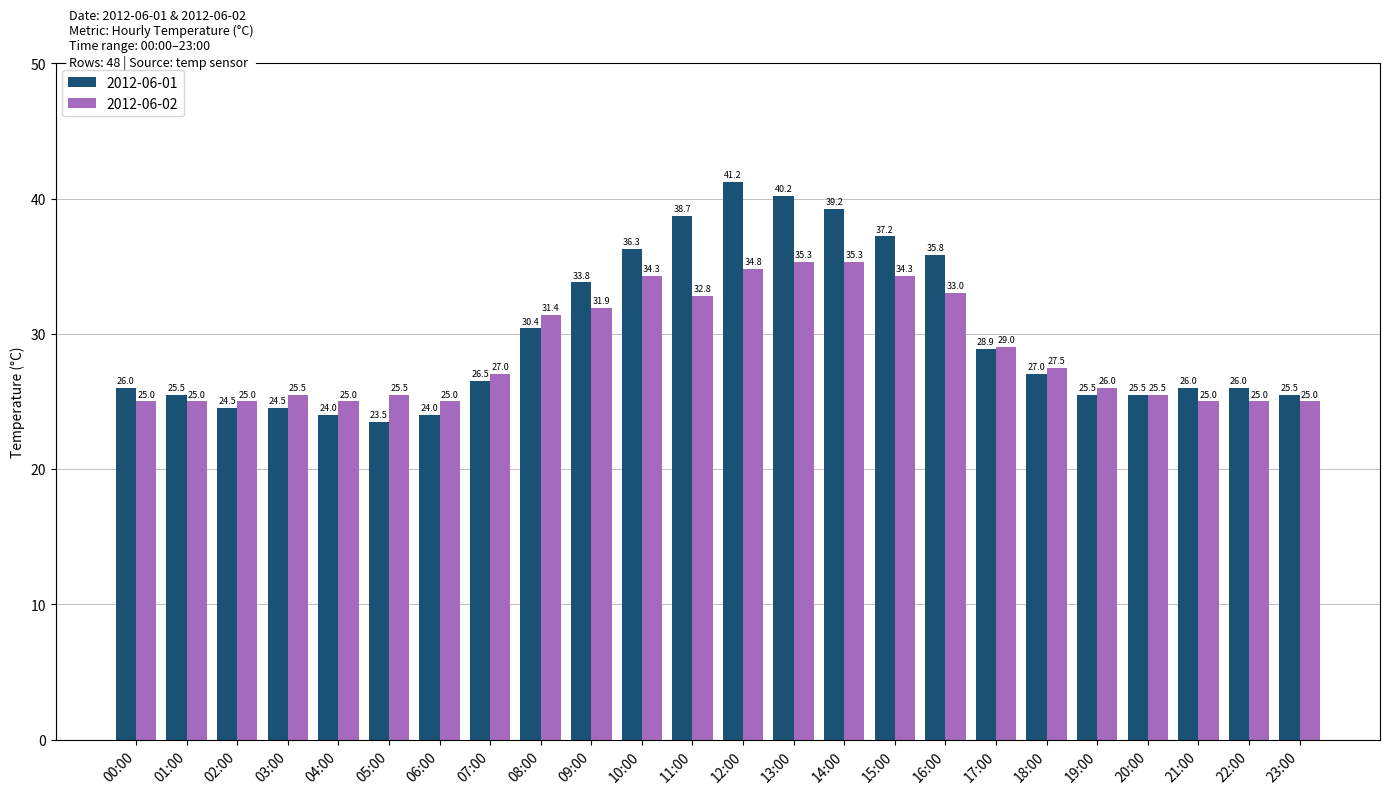

Rank the series by their maximum value, from lowest to highest.

2012-06-02, 2012-06-01